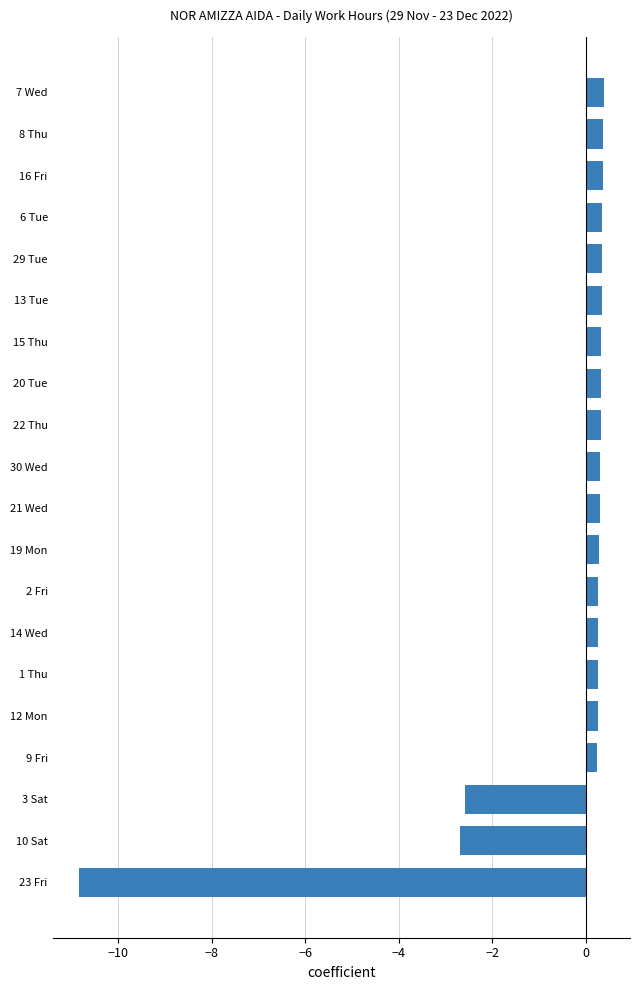

Count the number of values greater than 0.

17